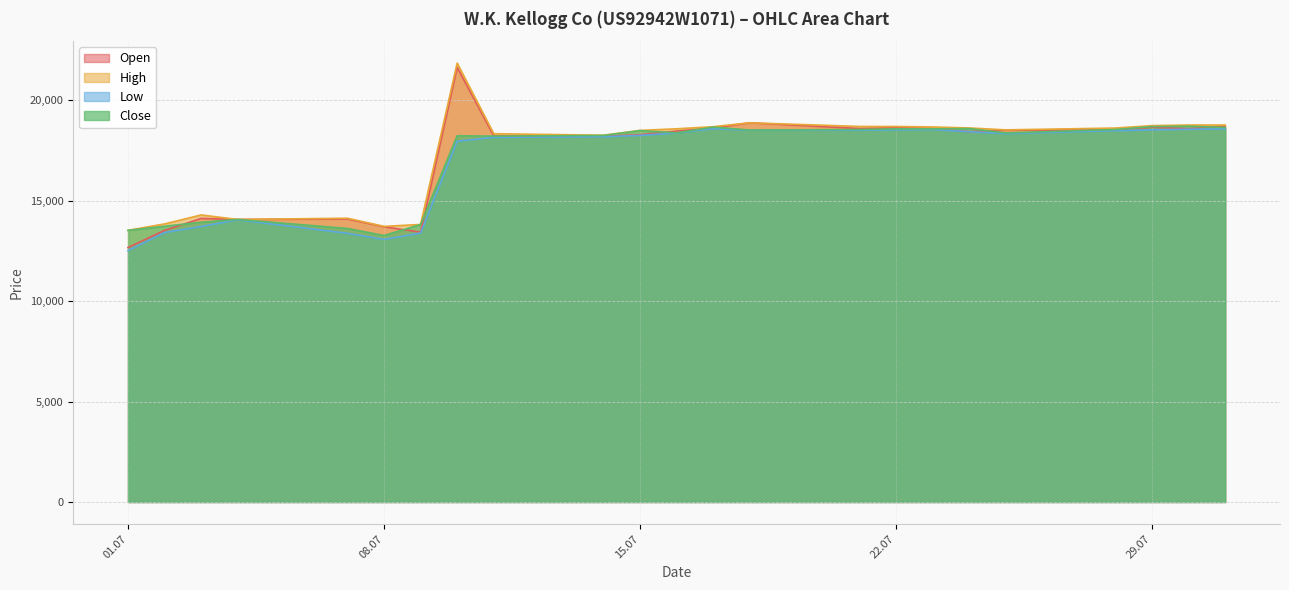

What is the difference between the maximum and minimum values in the High series?

8320